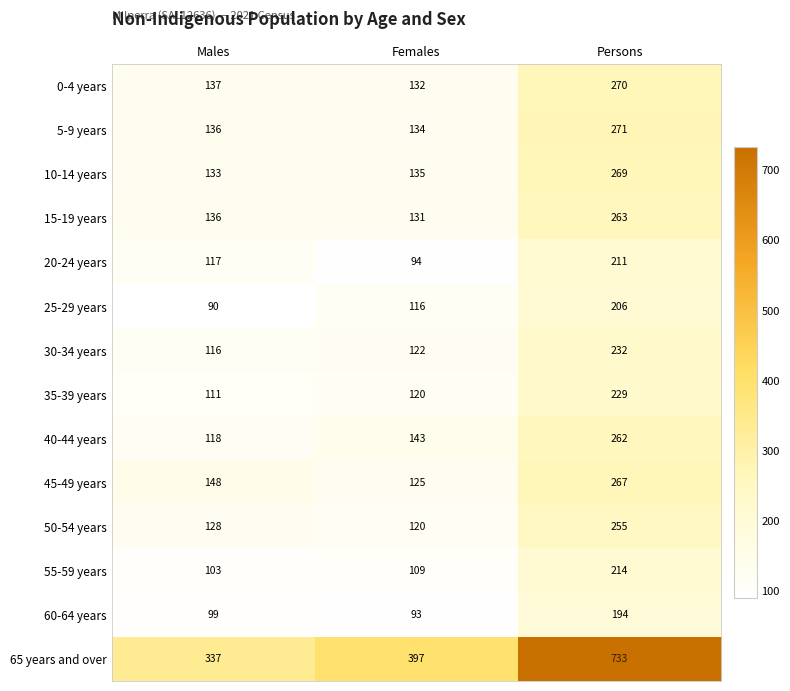

What value does the 35-39 years series have at Females?

120